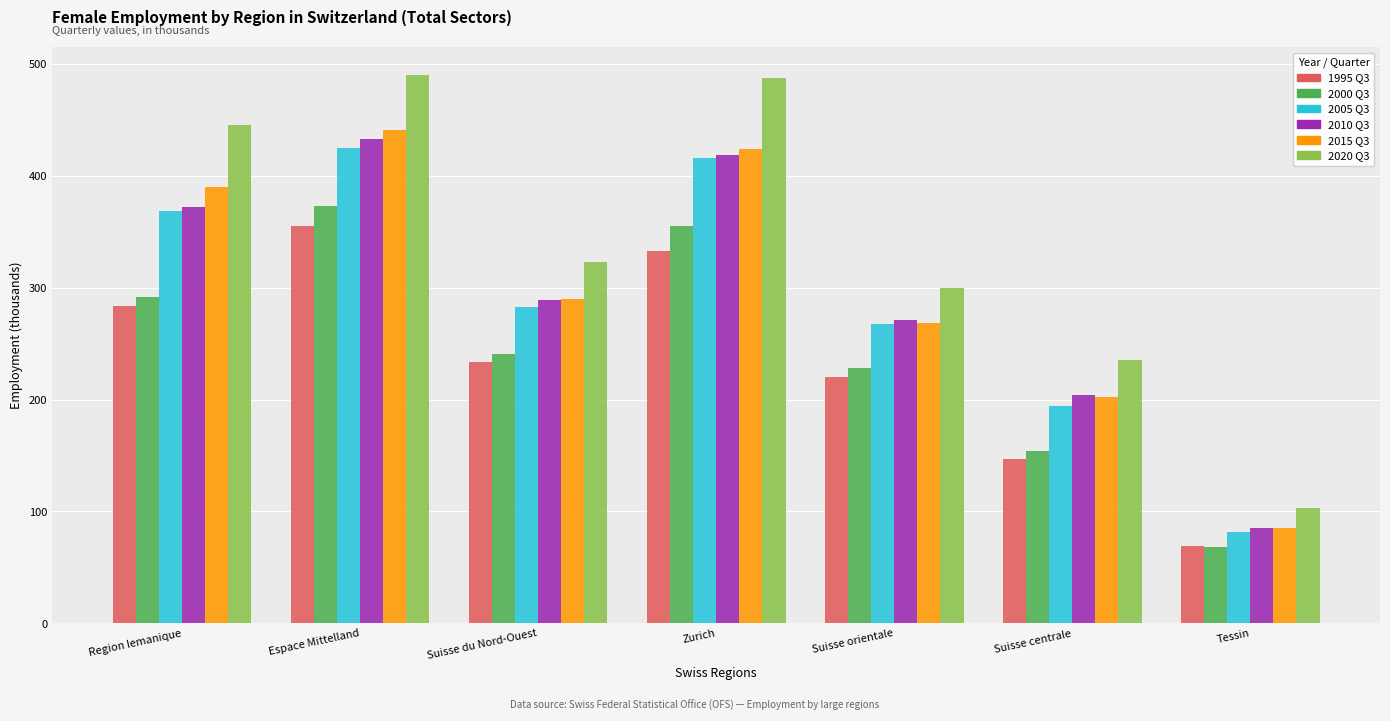

Which series has the largest total across all categories?

2020 Q3